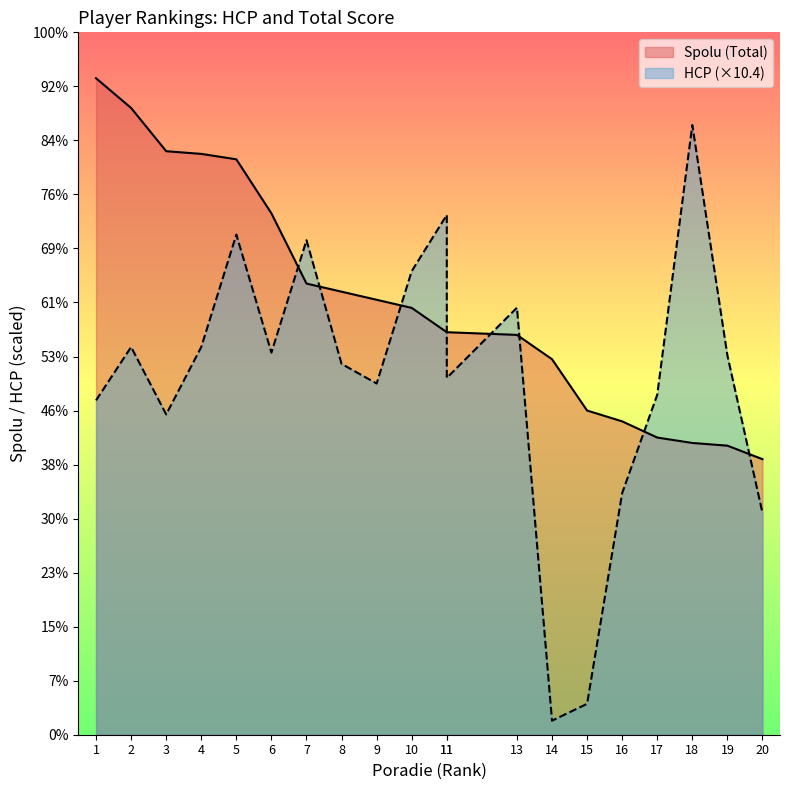

What is the maximum value shown in the chart?

243.0